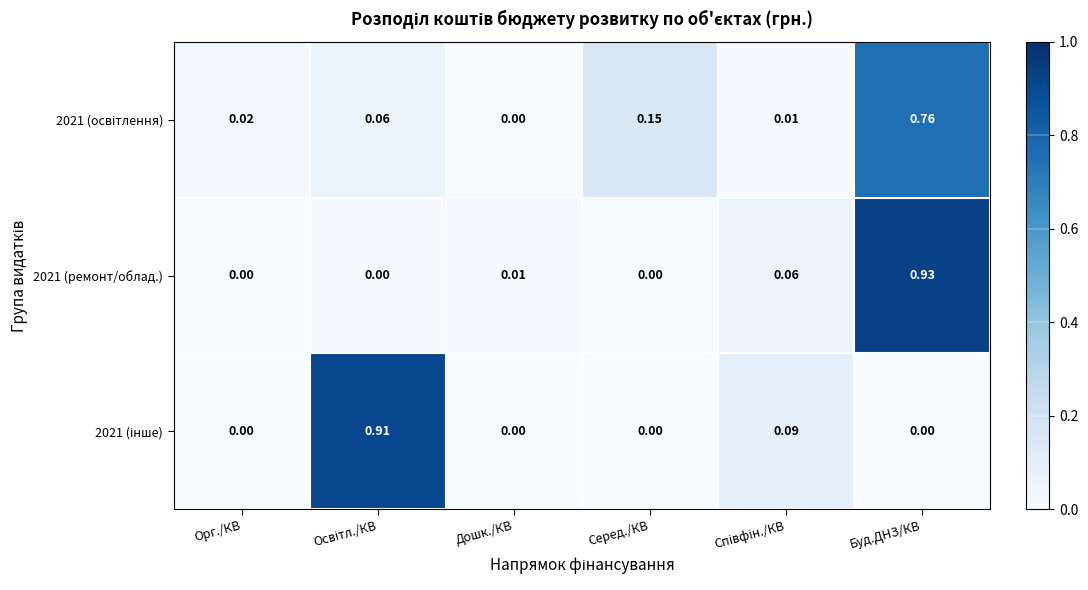

Count the number of data series in this chart.

3